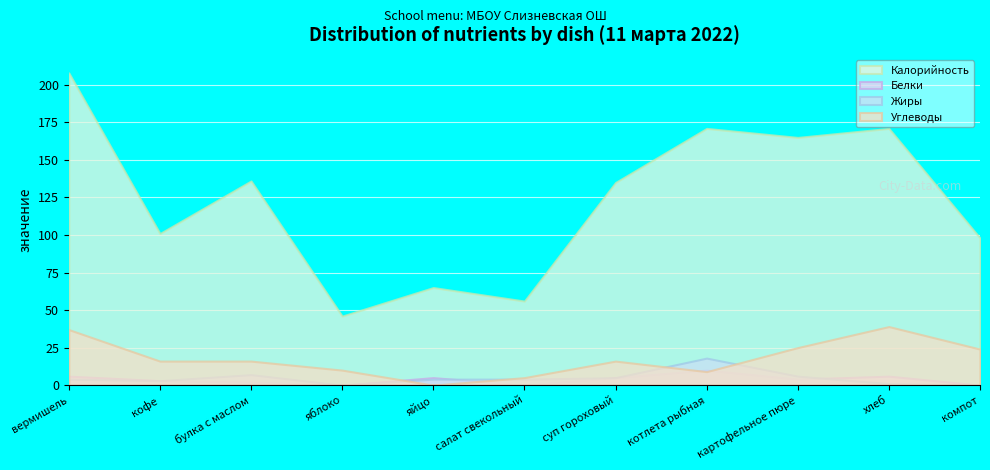

Reading left to right, extract all data points from this chart.

Калорийность: 208	101	136	46	65	56	135	171	165	171	98
Белки: 6	3	2	0	5	0	5	10	4	6	0
Жиры: 4	3	7	0	4	4	5	18	6	1	0
Углеводы: 37	16	16	10	0	5	16	9	25	39	24